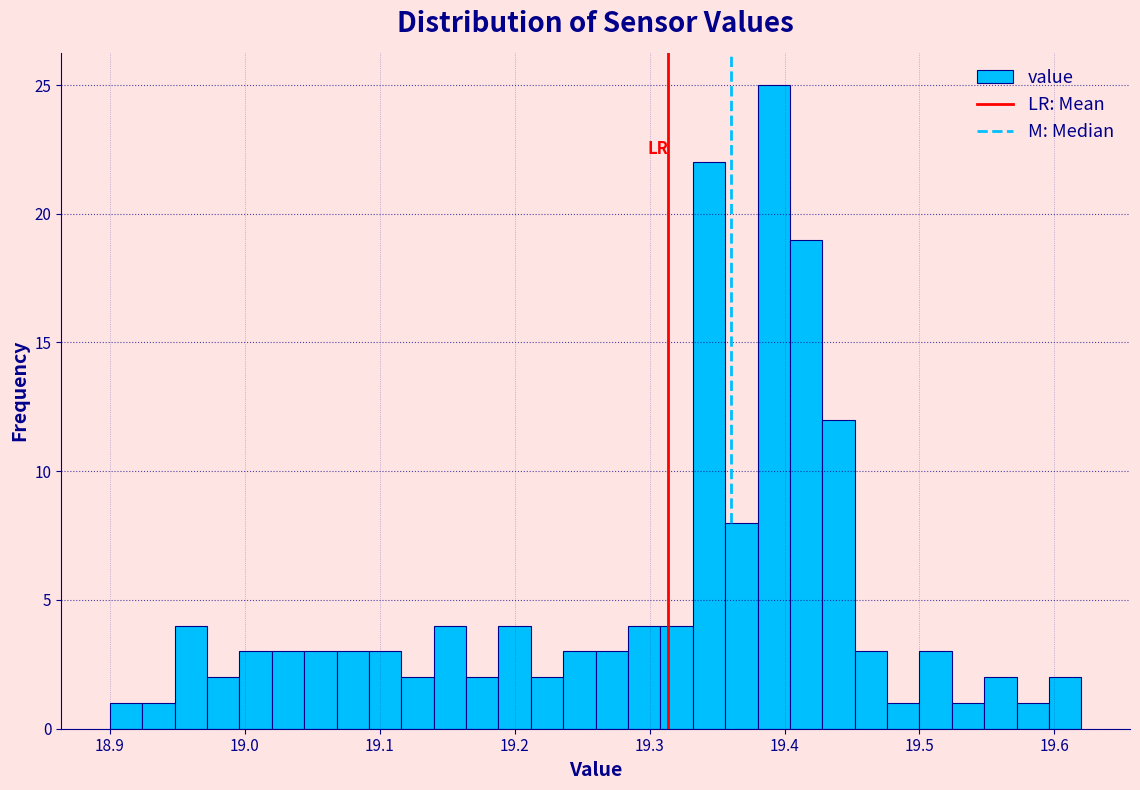

Around what value on the x-axis is the tallest bar? Give the approximate position of its centre, as read against the axis.

19.39